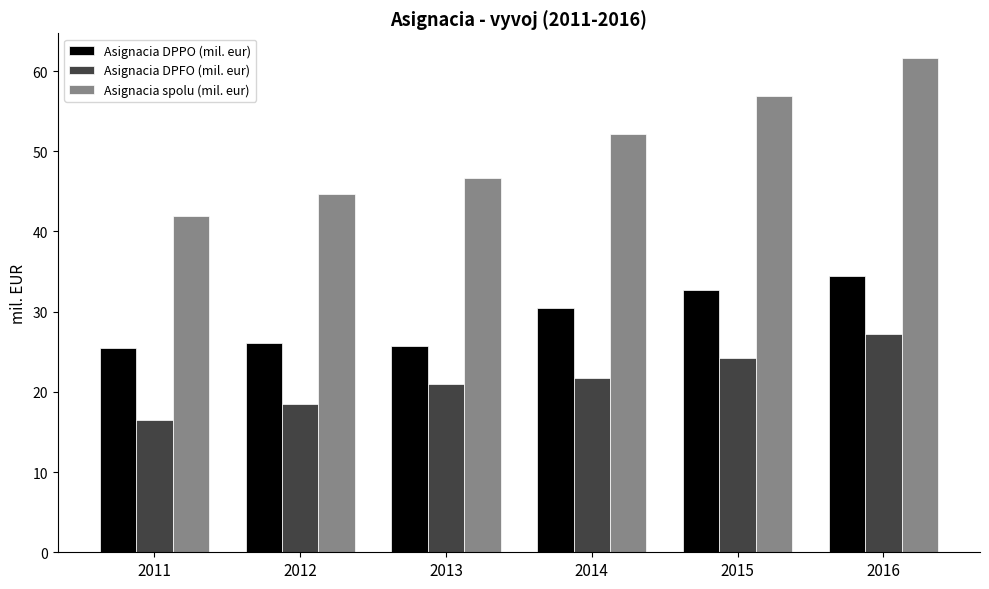

What is the value of the Asignacia DPFO (mil. eur) bar at the 2nd from the left?

18.5